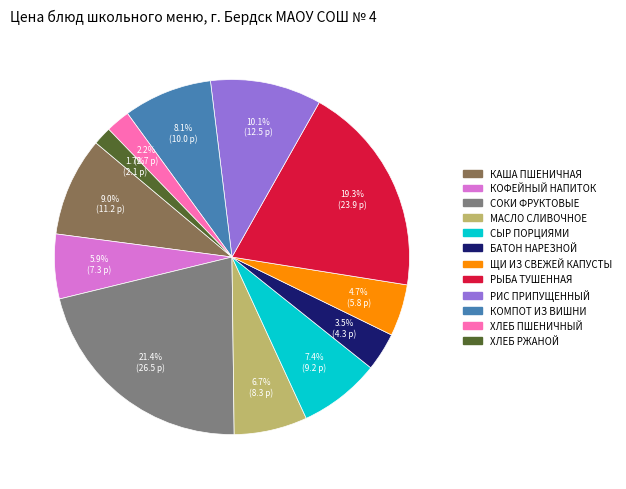

Is there a majority slice in this chart?

No